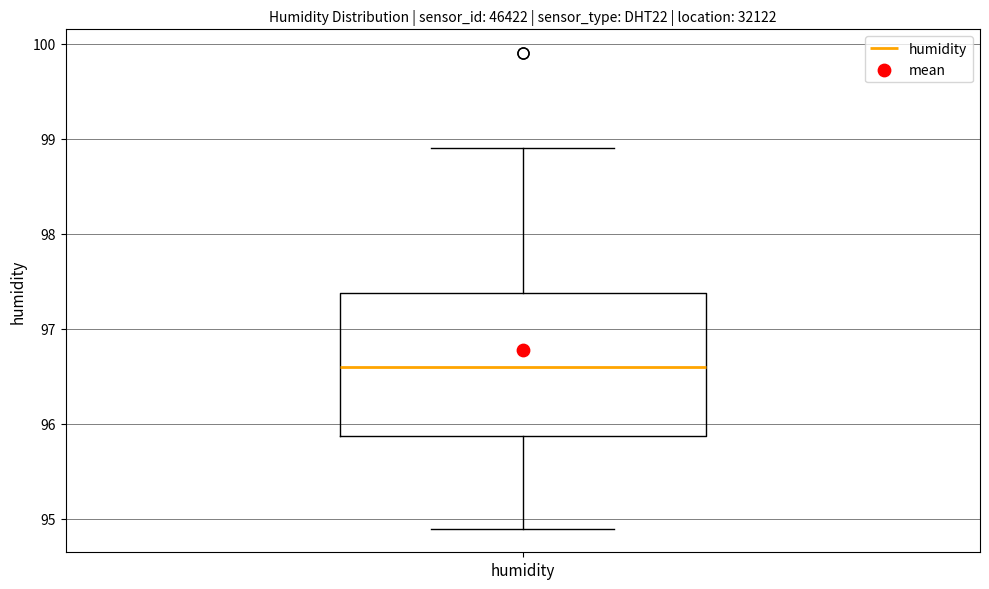

Read this box plot against the y-axis: the position of the median line, the range covered by the box, and the ends of both whiskers. The values are not printed on the chart, so give them approximately, as read against the axis.

median 96.6, box 95.9 to 97.4, whiskers 94.9 to 98.9